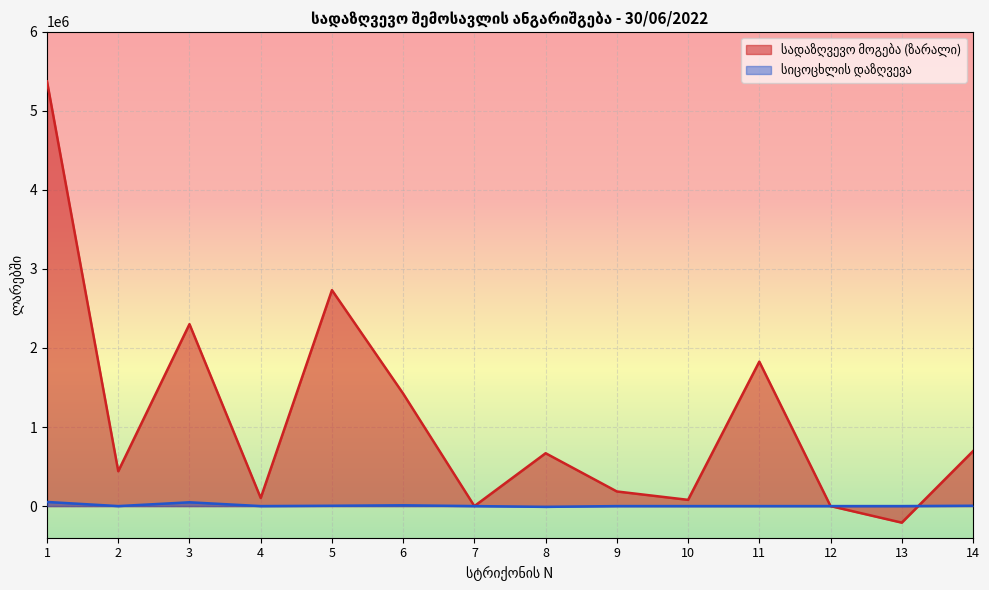

What is the approximate value of სადაზღვევო მოგება (ზარალი) at 10?

78976.5